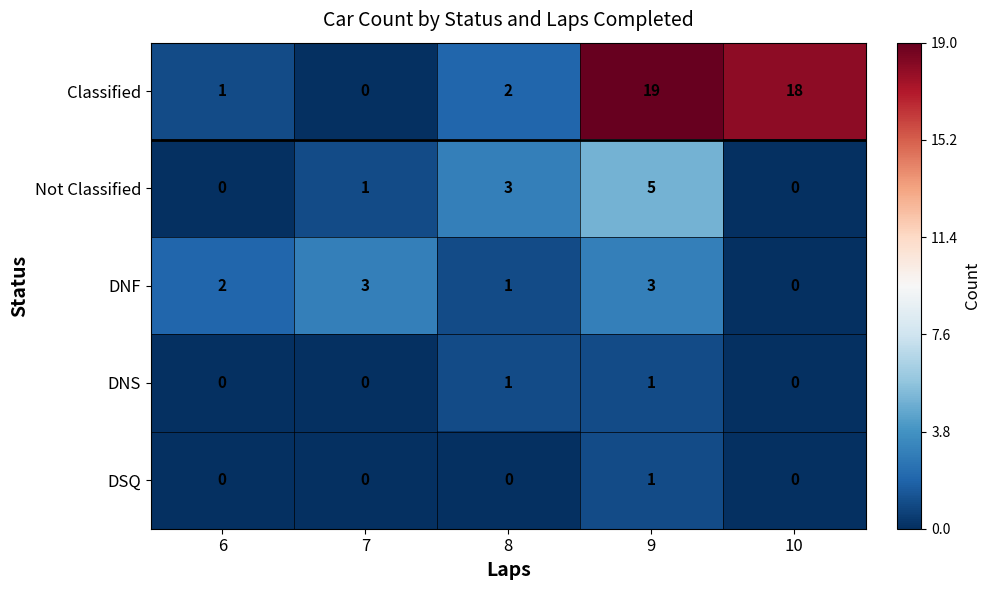

What is the difference between the second highest and minimum values in the Classified series?

18